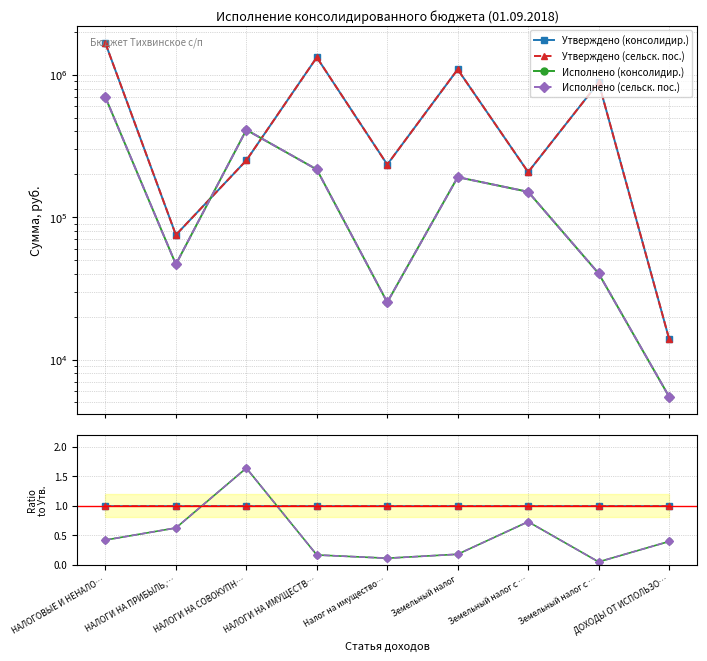

What is the maximum value shown in the chart?

1.6